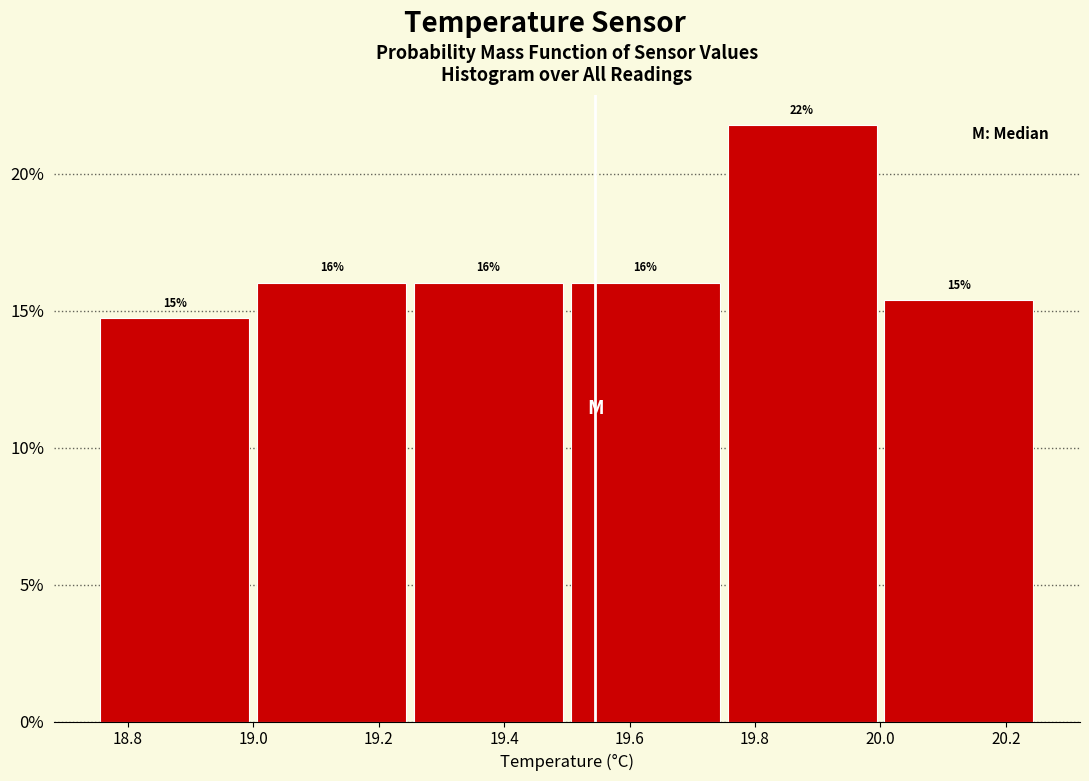

Which range on the x-axis has the tallest bar?

19.75 to 20.00